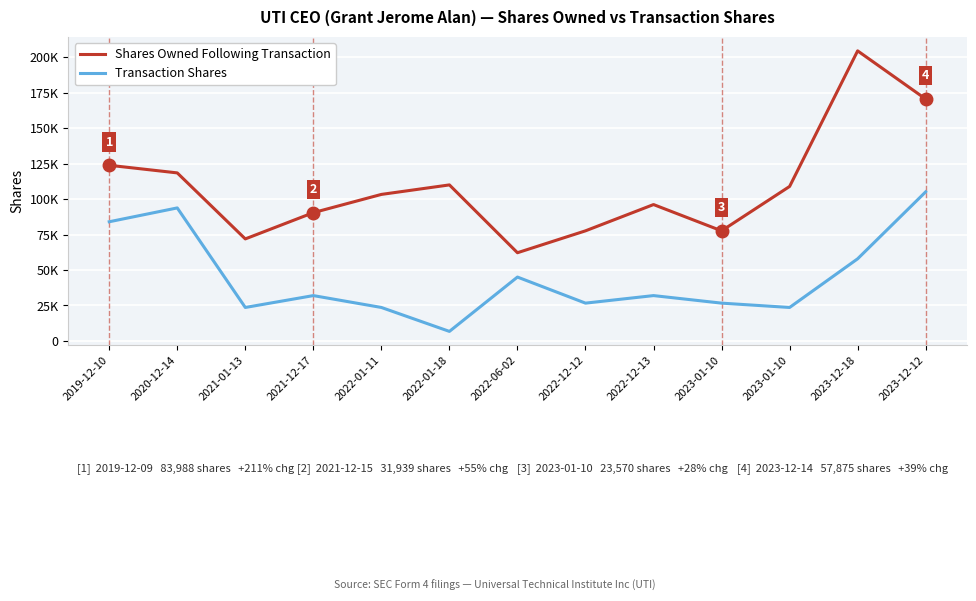

Does the chart display data point markers on the line(s)?

No